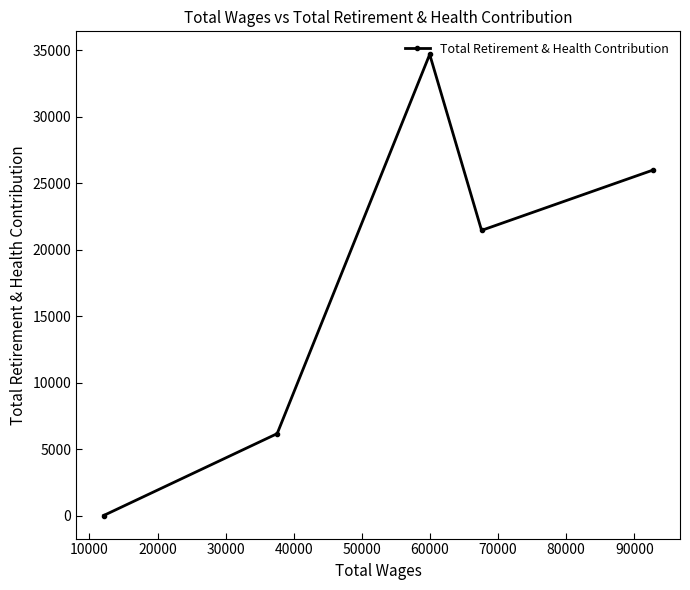

What is the difference between the maximum and minimum values?

34702